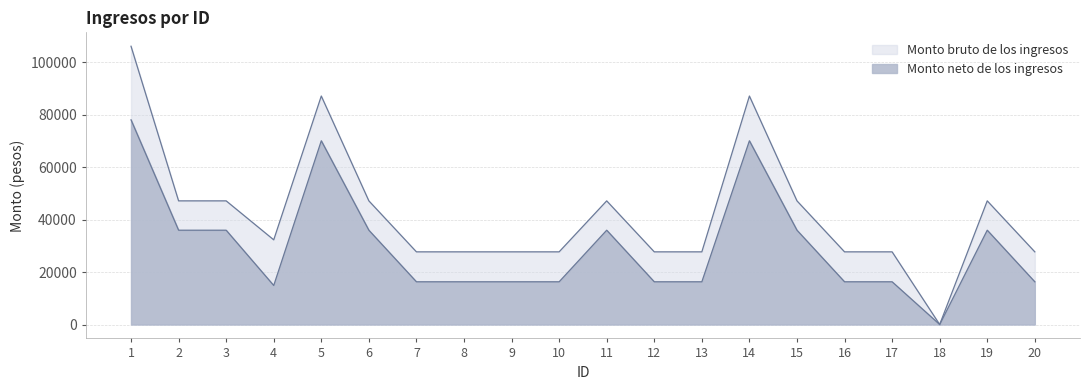

How many values in the Monto bruto de los ingresos series exceed 32313?

10